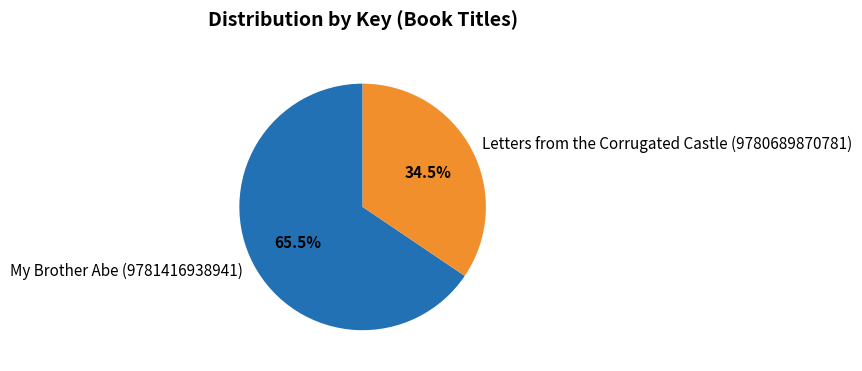

Rank the categories by value from highest to lowest.

My Brother Abe (9781416938941), Letters from the Corrugated Castle (9780689870781)